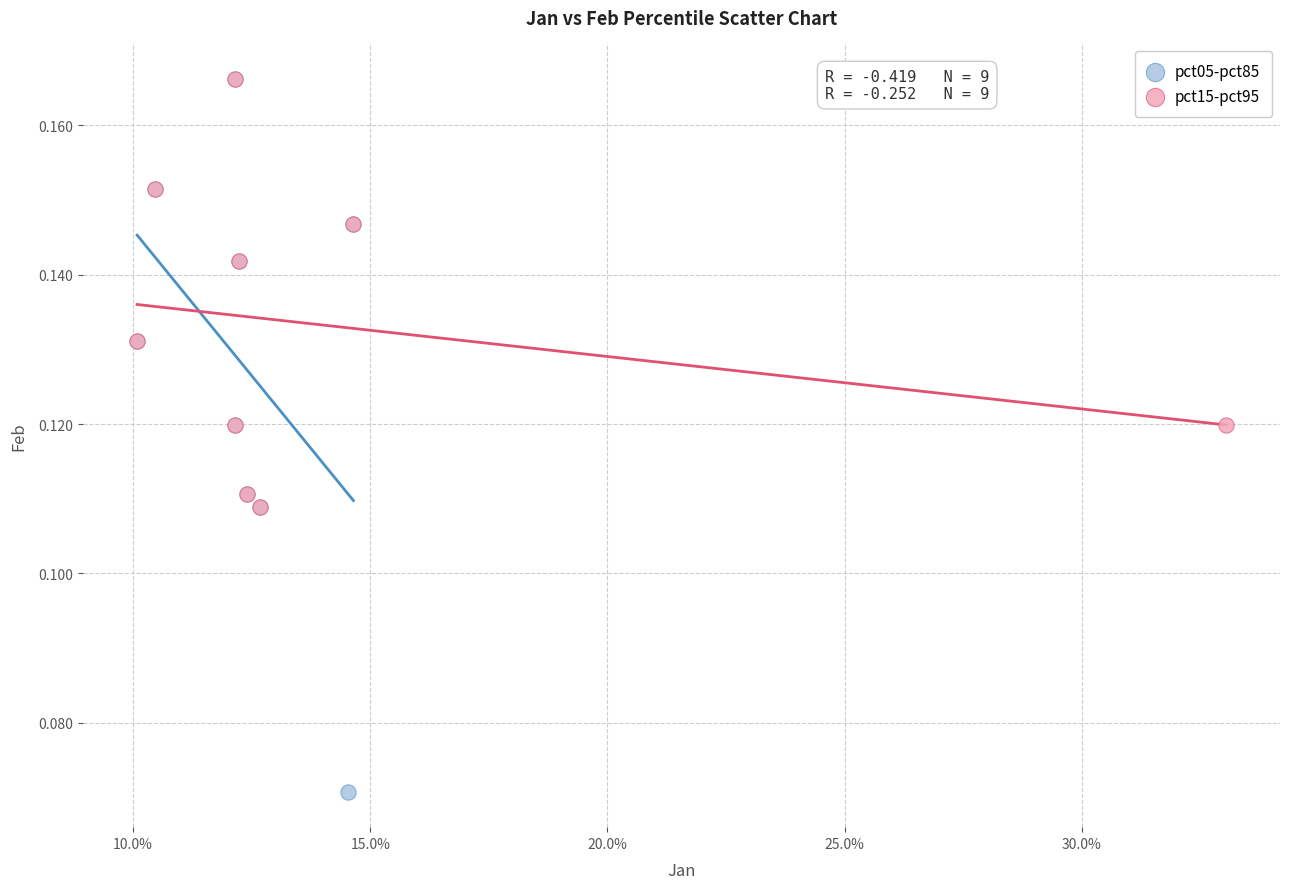

Which series has the largest Y range (max minus min)?

pct05-pct85